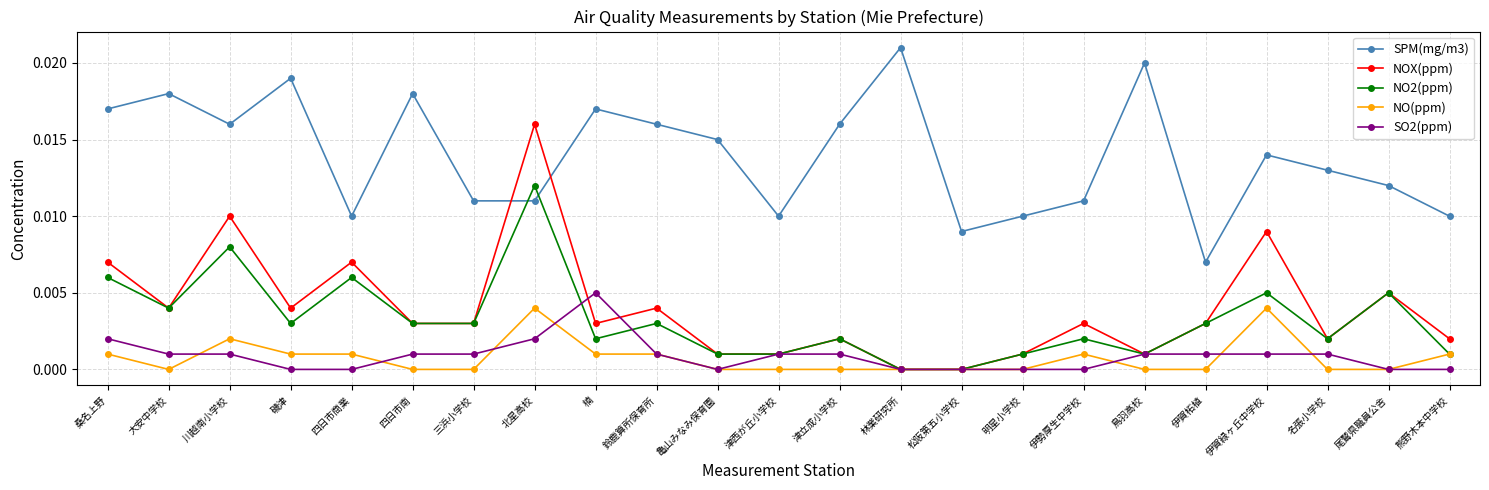

The value of NO2(ppm) at 三浜小学校 is 0.0. True or false?

True